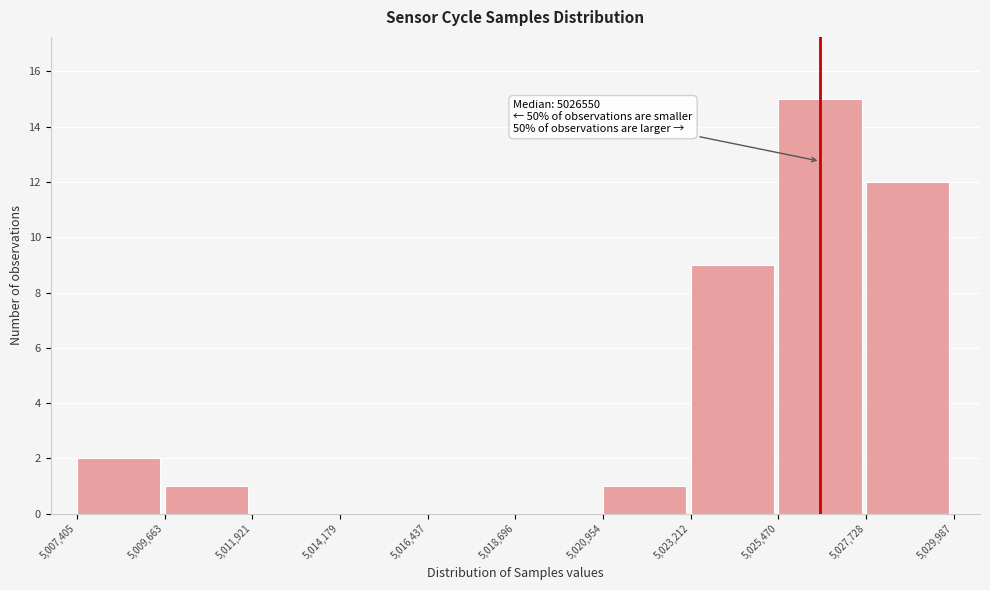

Which range on the x-axis has the tallest bar?

5,025,470 to 5,027,728